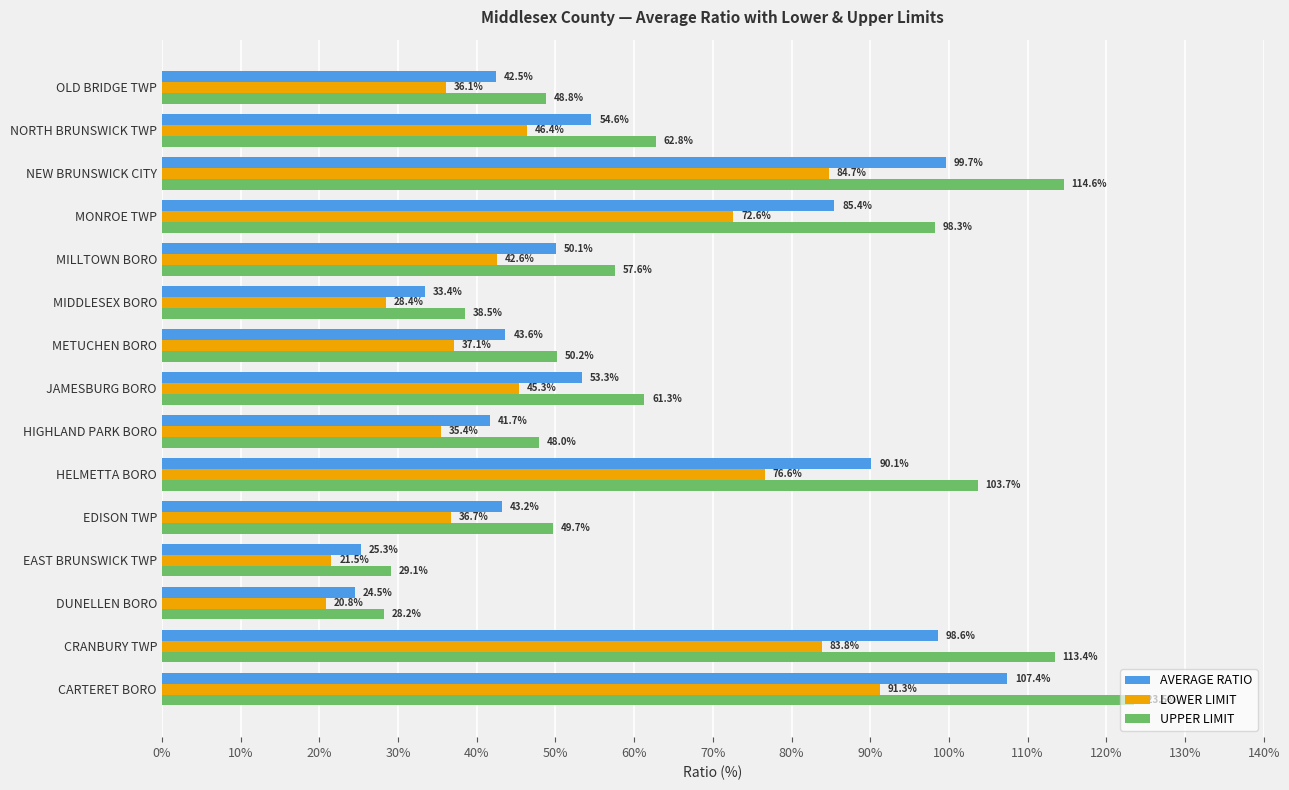

At which label is AVERAGE RATIO closest to 65?

NORTH BRUNSWICK TWP